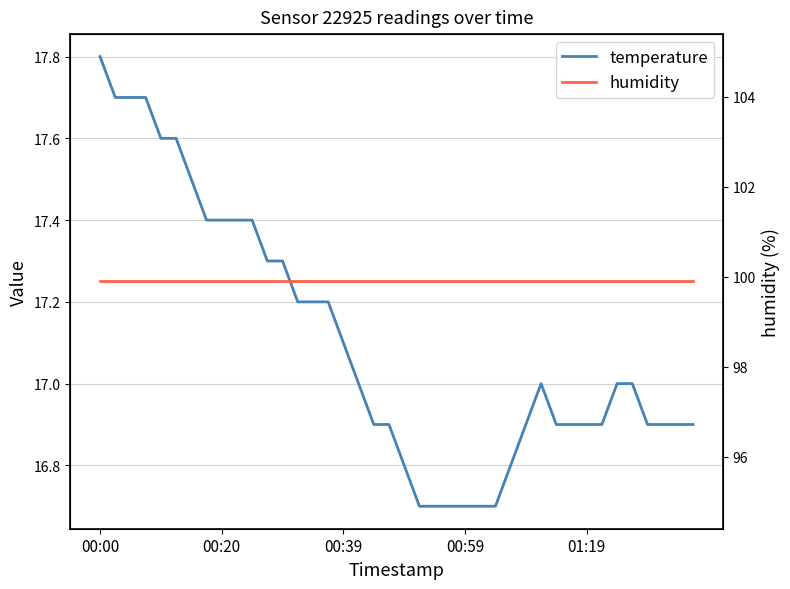

What is the sum of all temperature values?

684.2